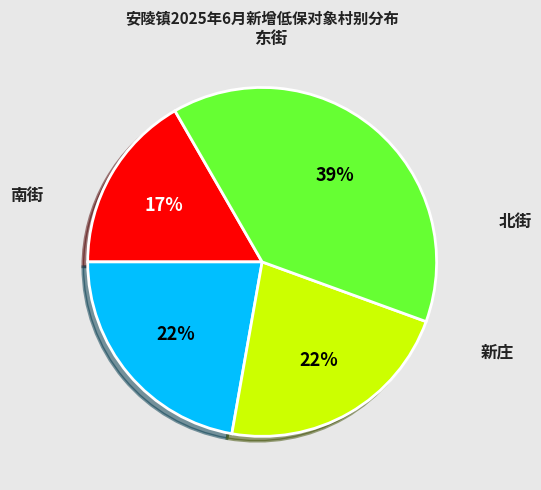

Is there any slice that represents more than half of the pie?

No